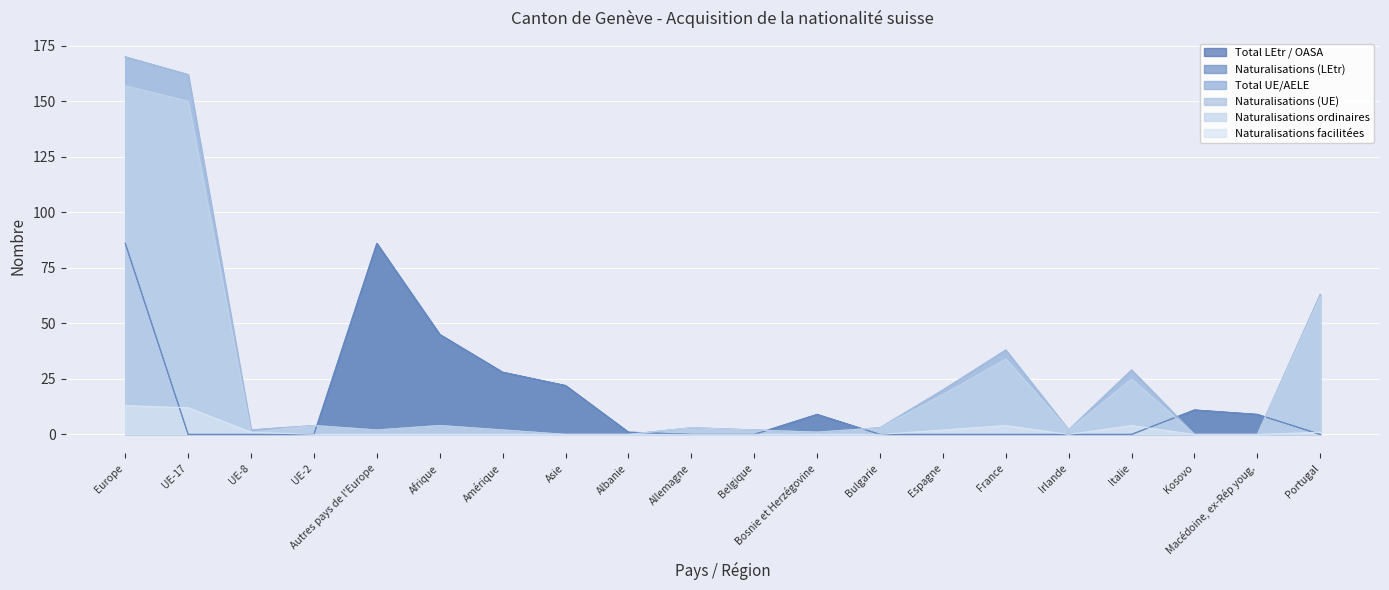

What is the label of the 6th point from the left?

Afrique